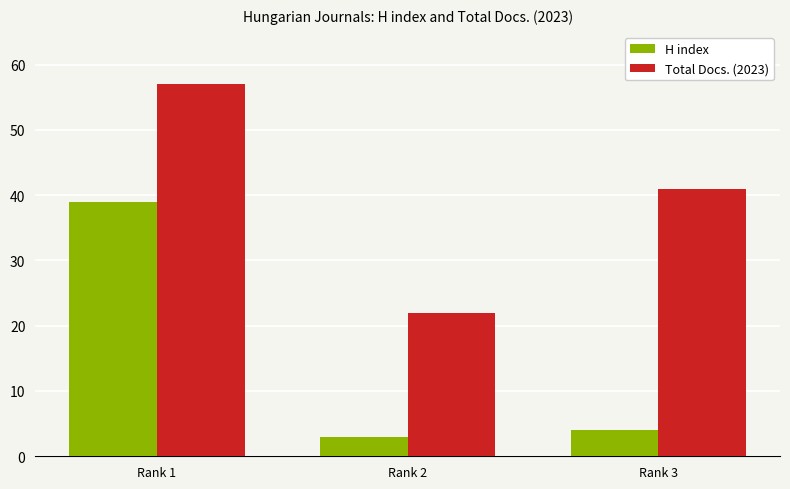

Reading left to right, transcribe all the data shown in this chart.

H index: 39	3	4
Total Docs. (2023): 57	22	41